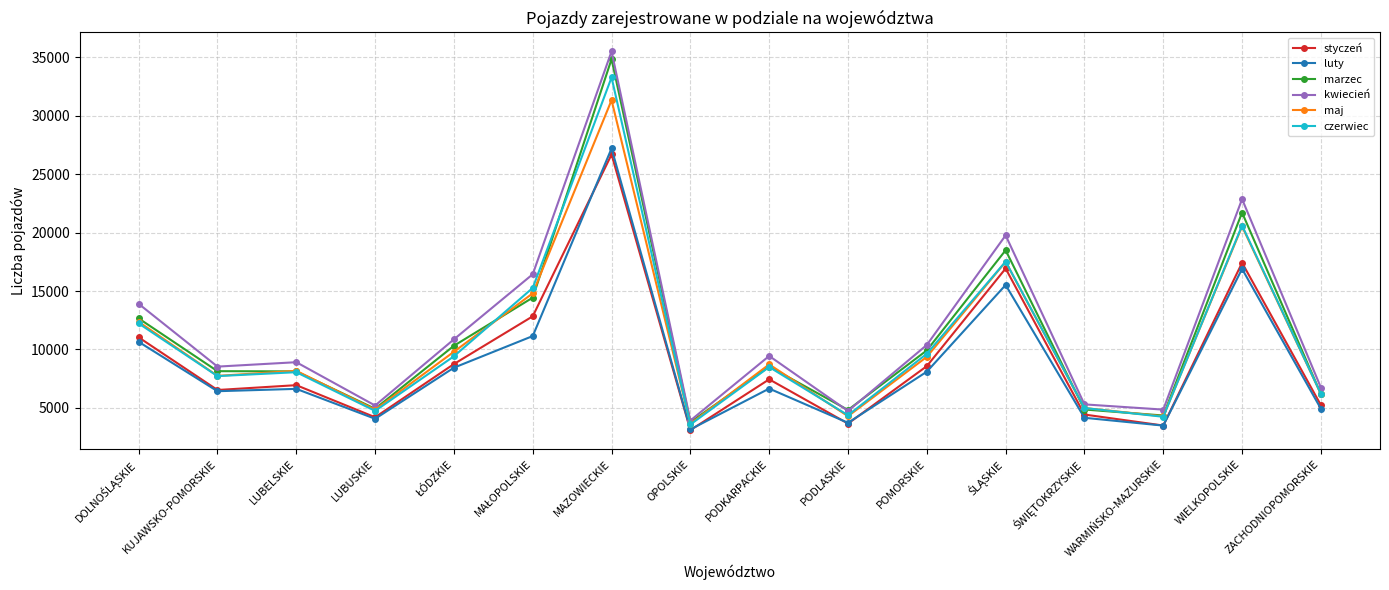

Is it true that luty equals 47020 at MAZOWIECKIE?

False